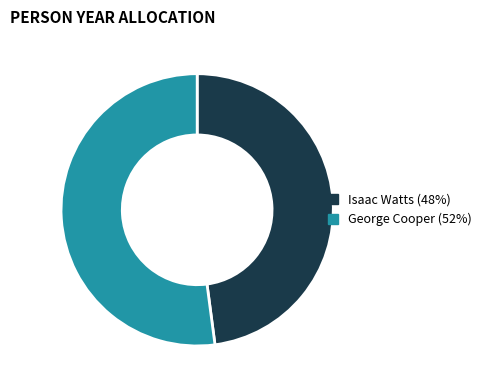

Do Isaac Watts and George Cooper together represent more than half of the pie?

Yes